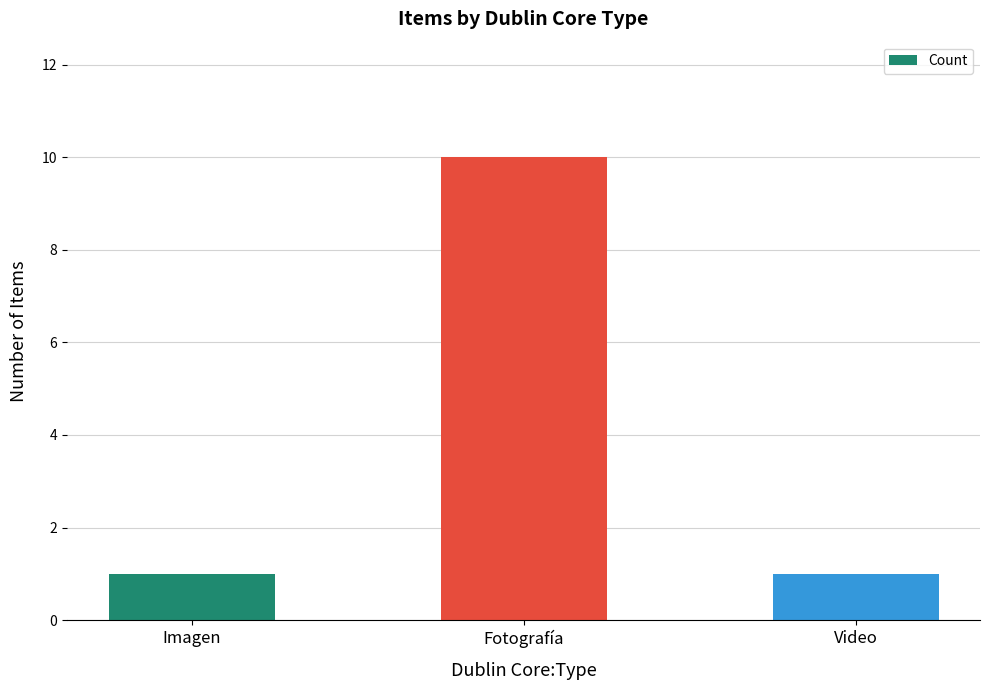

What is the difference between the values at Video and Fotografía?

9